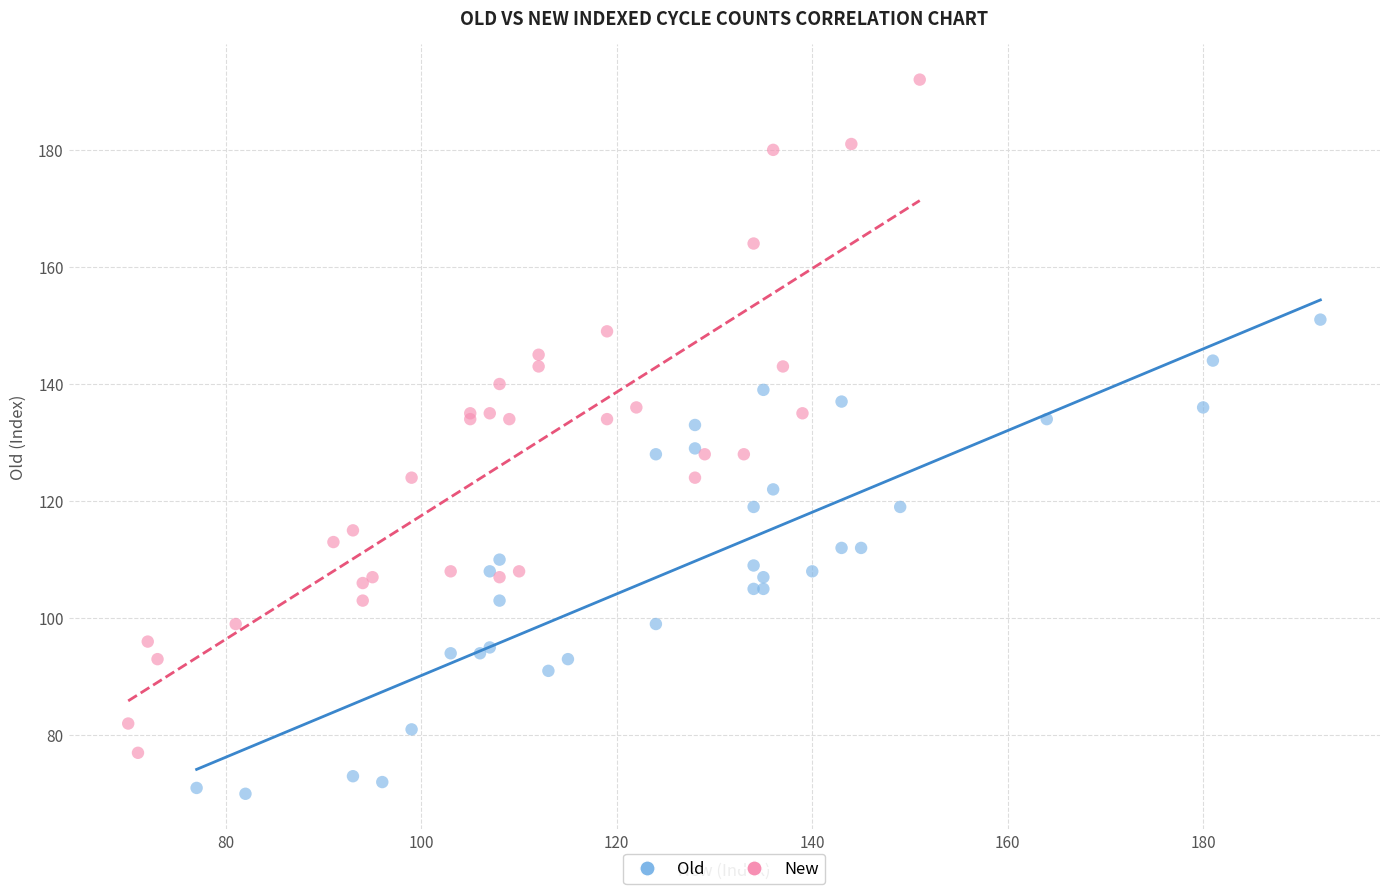

Which series has the largest Y range (max minus min)?

New